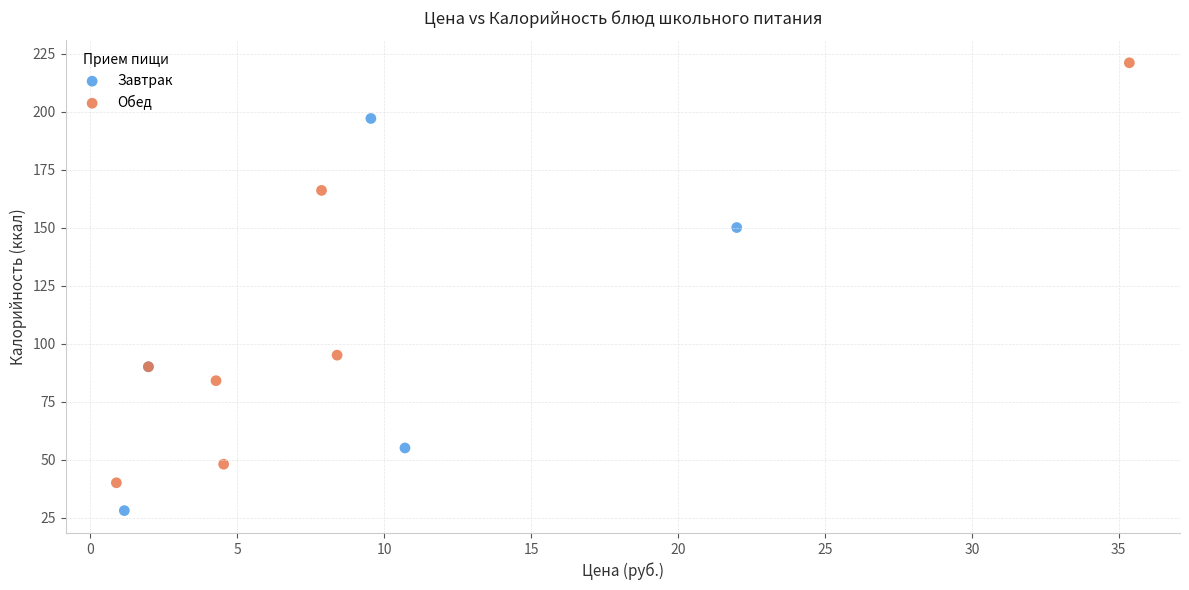

What are all the series names shown in the legend?

Завтрак, Обед